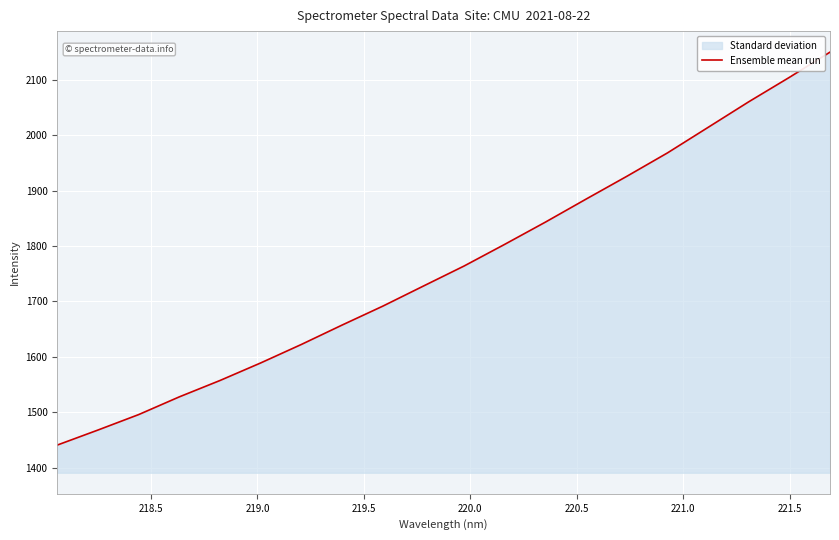

What is the difference between the maximum and minimum values?

709.2